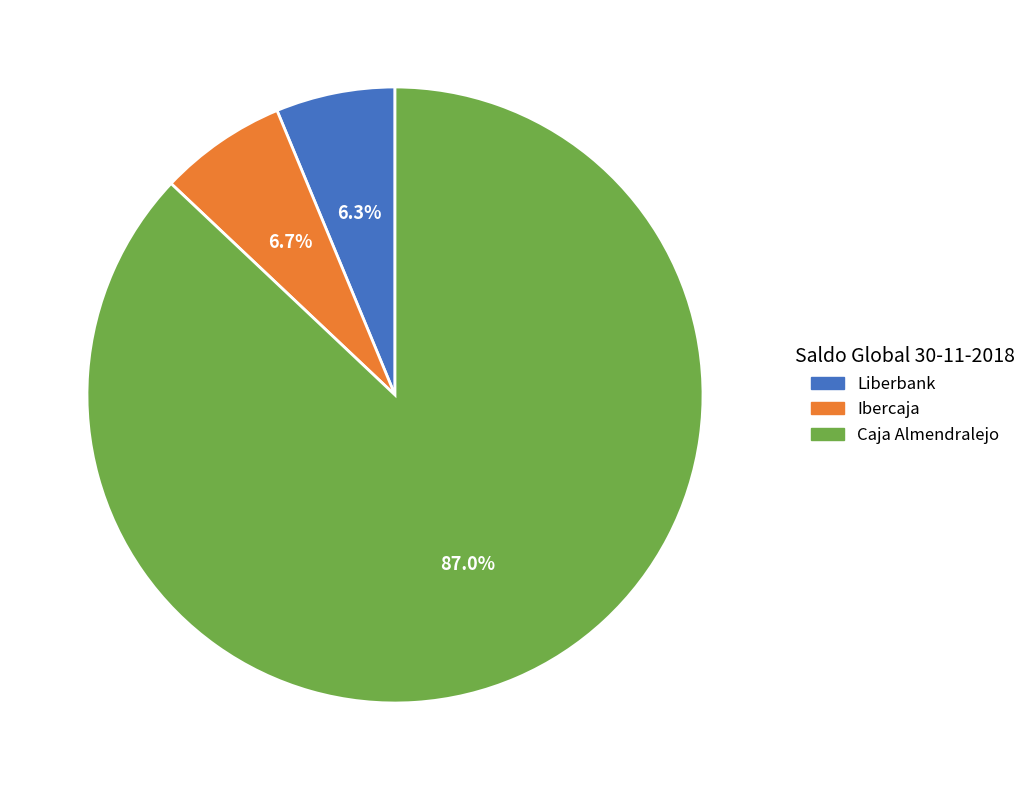

How many slices are in this pie chart?

3